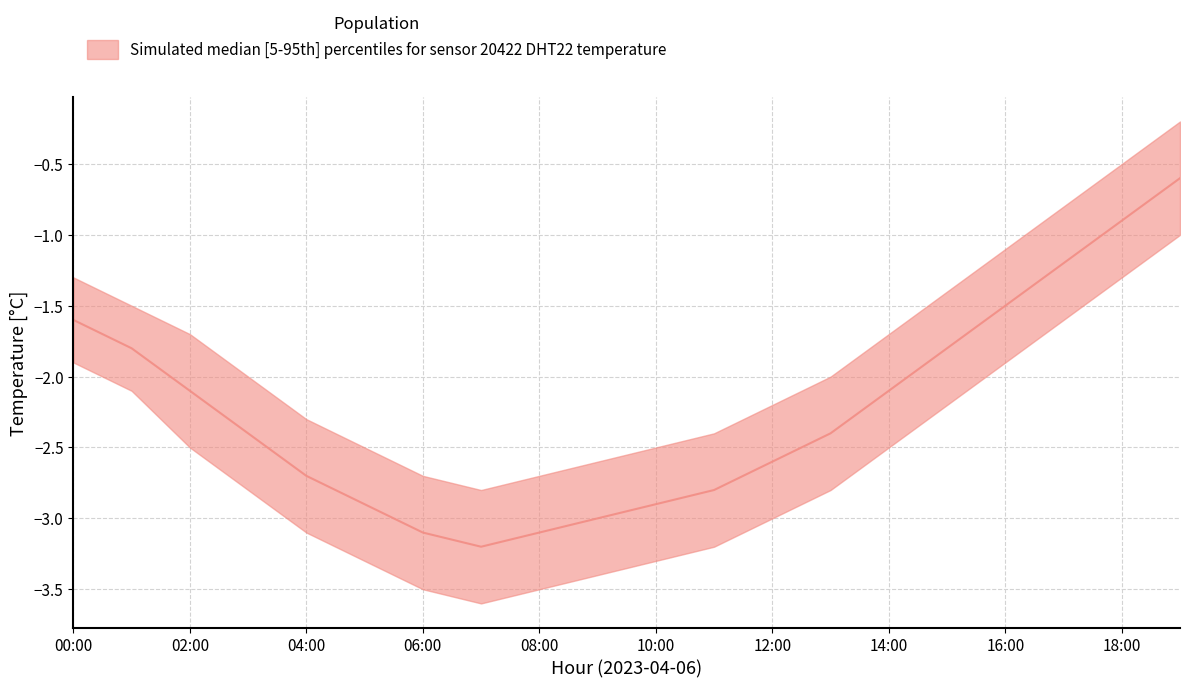

True or false: p5 and p95 intersect in this chart.

False